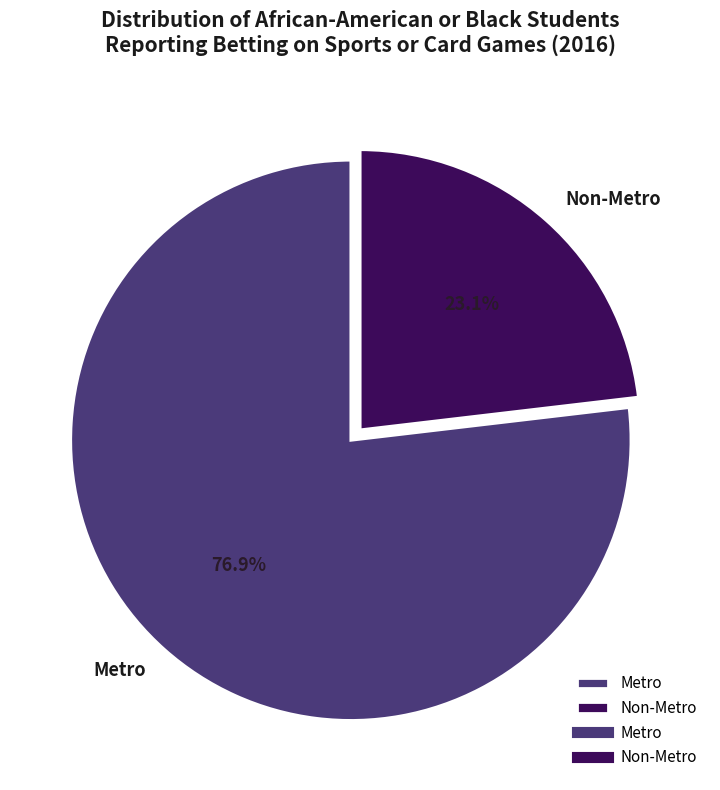

Is it true that Metro is 91% of the pie?

False